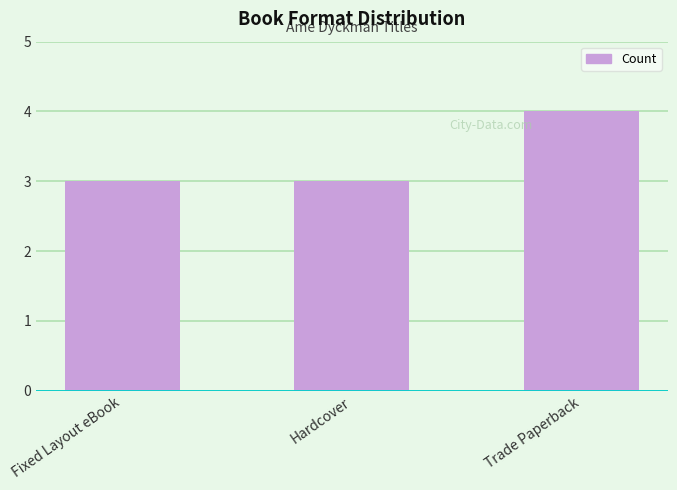

Which category has the highest value across all series?

Trade Paperback